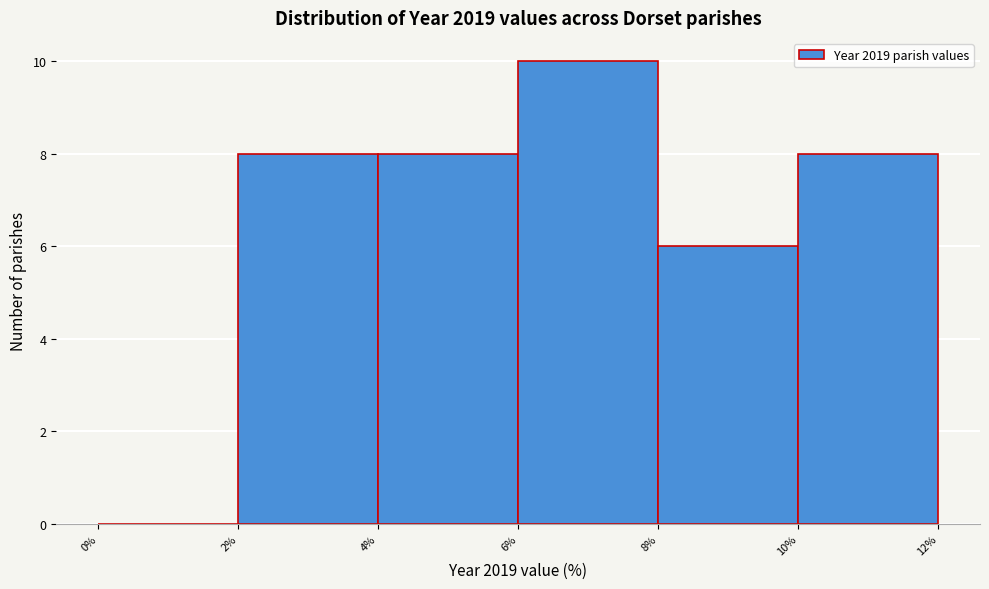

Which range on the x-axis has the tallest bar?

6% to 8%